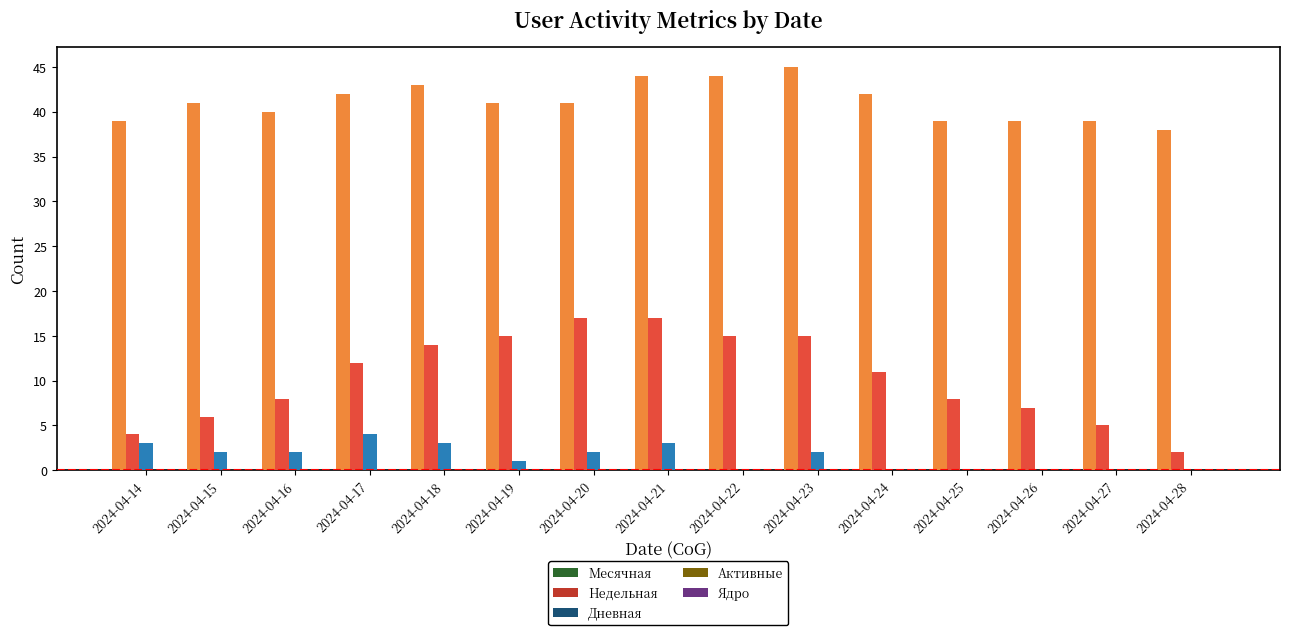

How many data points in Месячная are above 41?

6